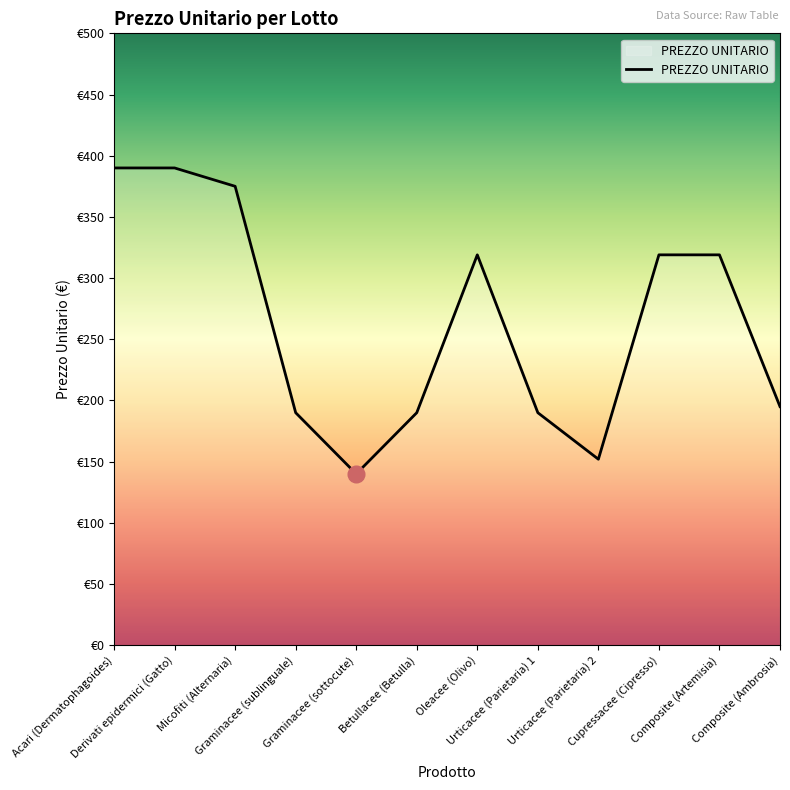

Does the chart have visible grid lines?

No